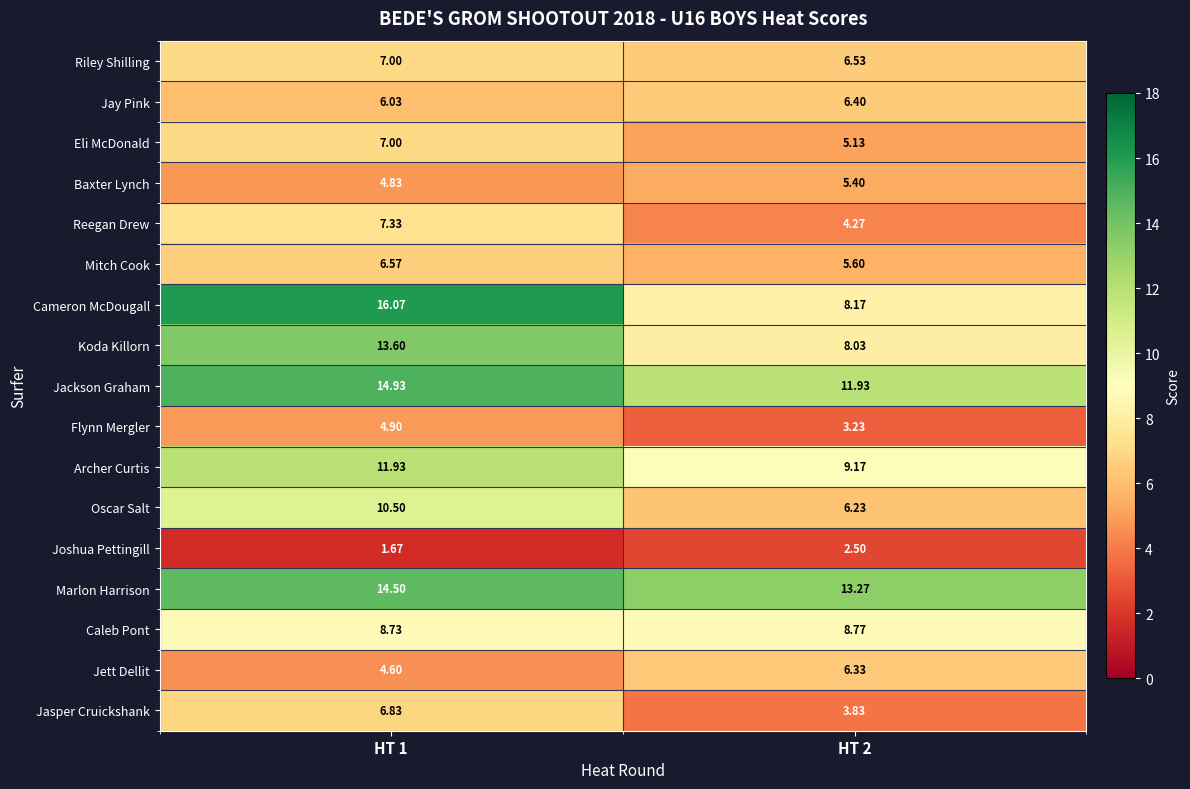

What is the greatest value displayed?

16.1